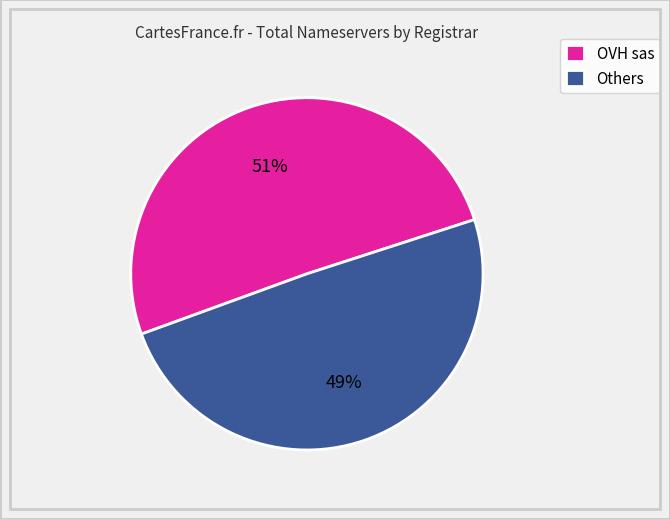

True or false: Others accounts for 49% of the total.

True